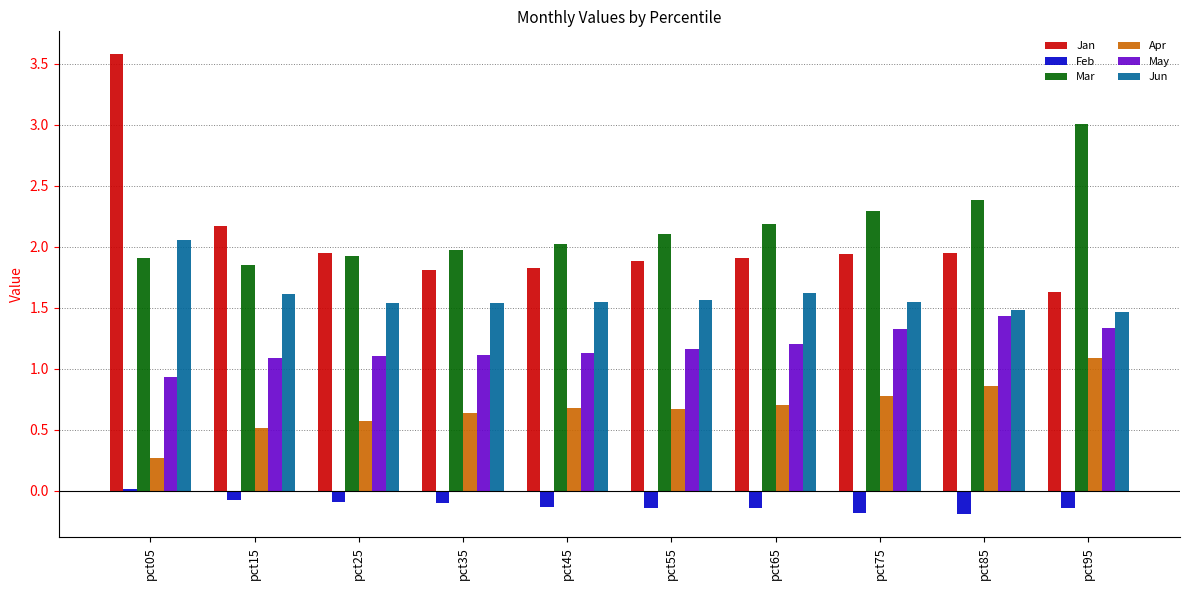

Which series changed the most between pct15 and pct95?

Mar